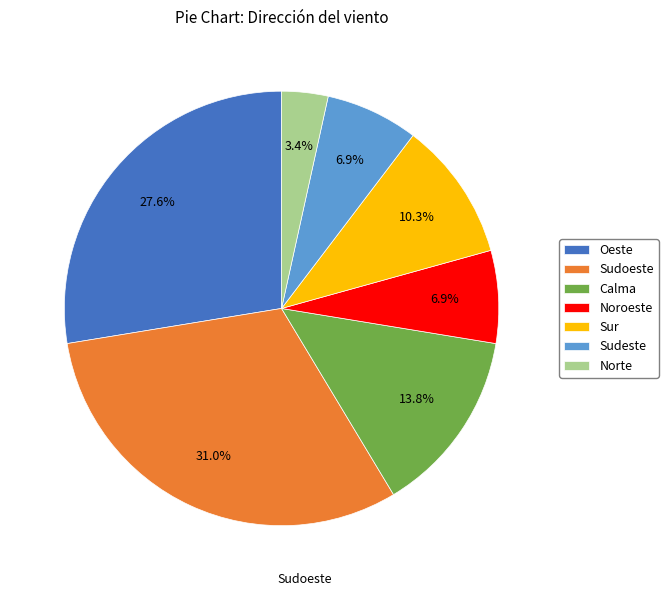

Which category has the biggest portion of the pie?

Sudoeste